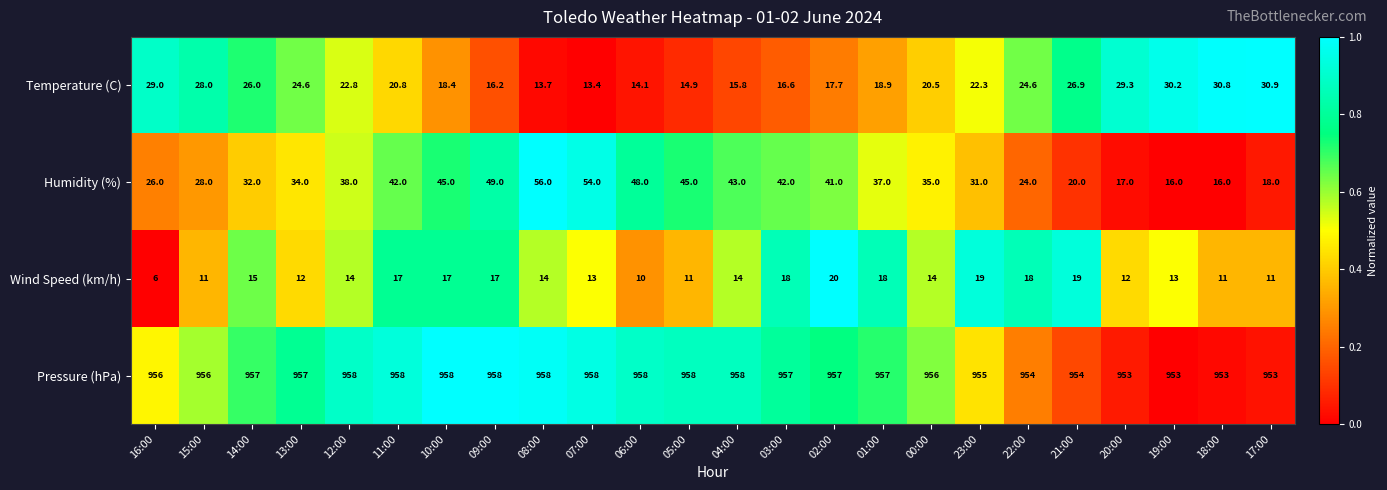

The value of Humidity (%) at 07:00 is 91.5. True or false?

False